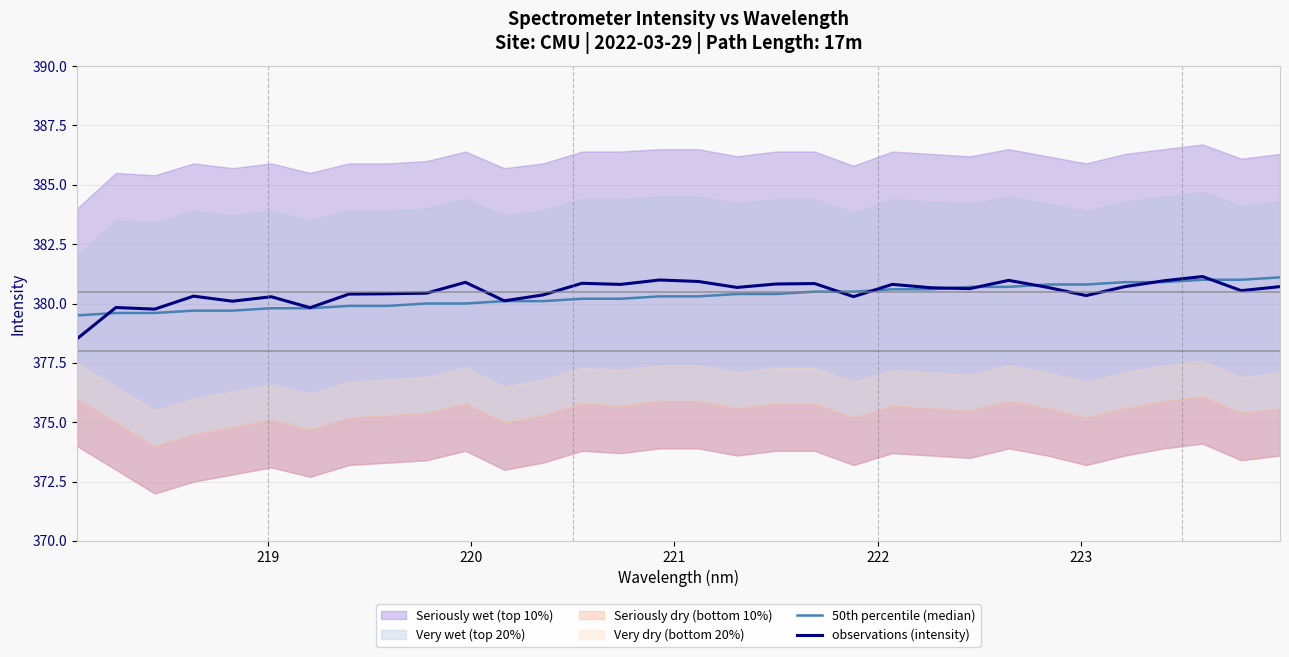

How many data points in 50th percentile (median) are above 380?

21